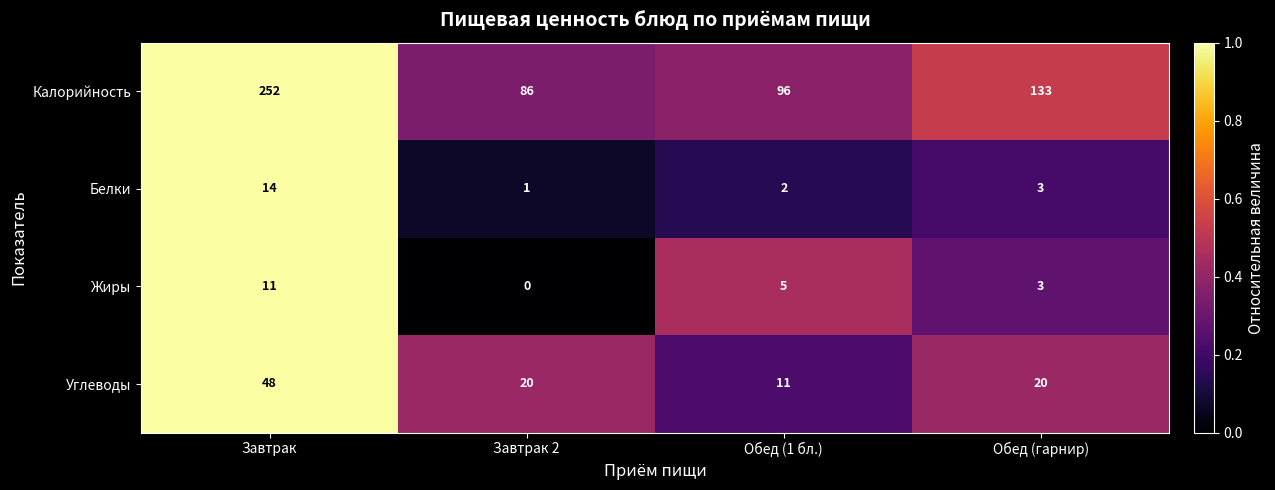

What is the difference between the highest and lowest values at Завтрак?

241